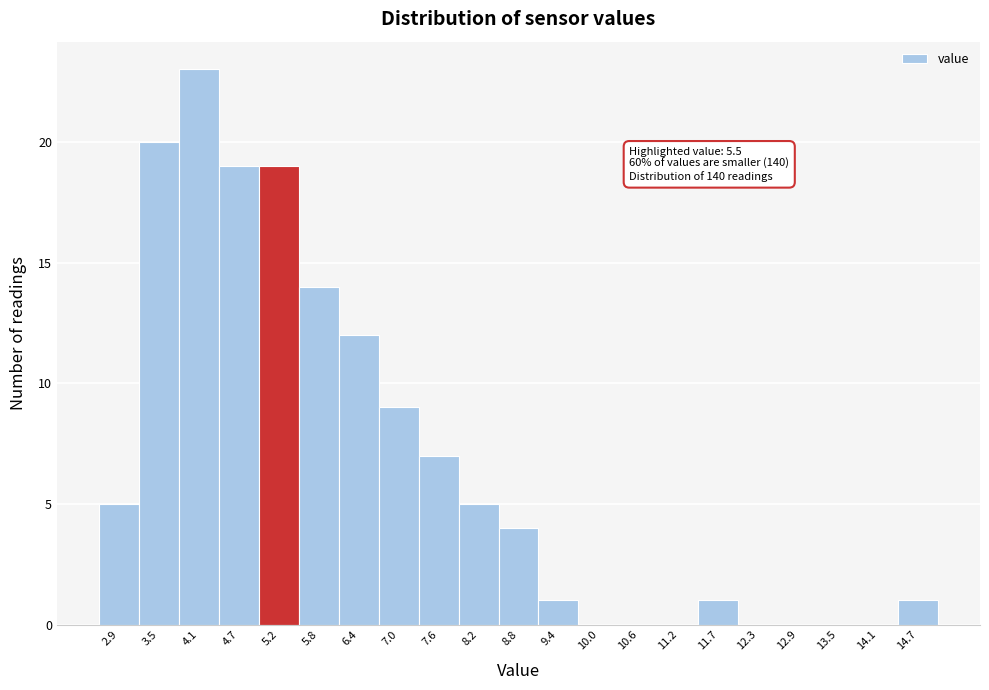

Which range on the x-axis has the tallest bar?

3.8 to 4.4